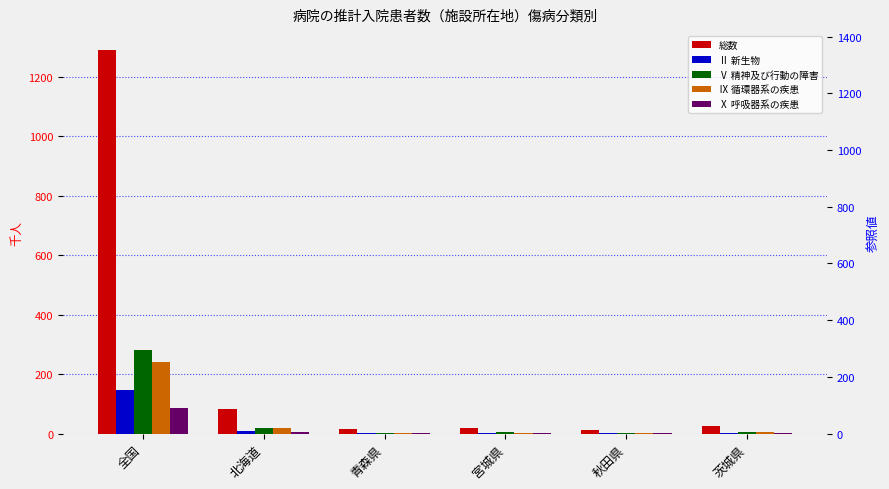

Reading right to left, extract all data points from this chart.

総数: 25.3	13.3	18.2	14.6	82.2	1290.1
Ⅱ 新生物: 2.6	1.7	2.6	1.9	9.6	147.8
Ⅴ 精神及び行動の障害: 6.4	3.3	4.0	3.4	17.6	280.6
Ⅸ 循環器系の疾患: 4.8	2.4	2.9	2.6	17.6	241.6
Ⅹ 呼吸器系の疾患: 2.1	0.9	1.2	0.9	4.5	86.1